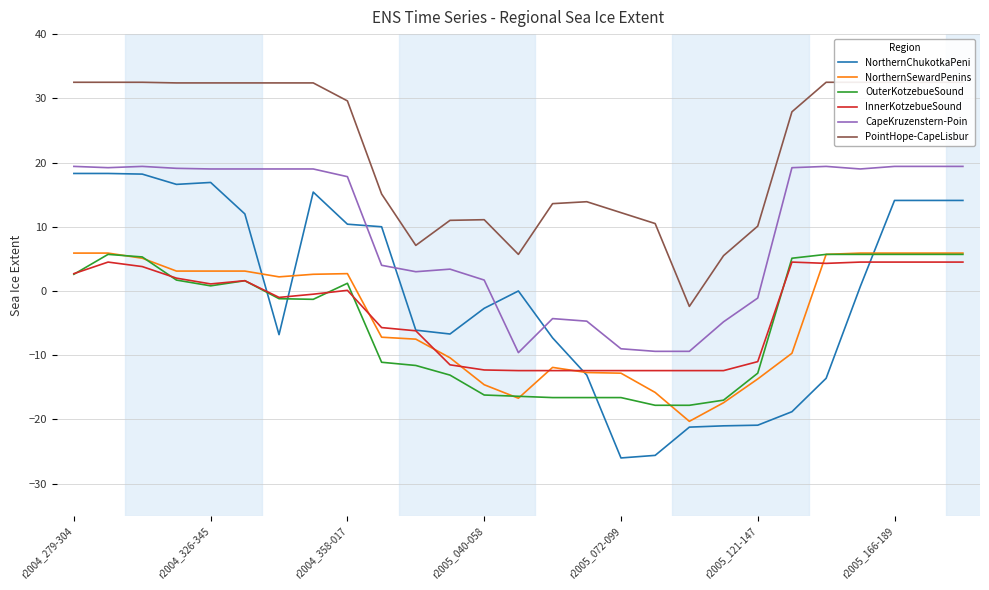

Is the value of CapeKruzenstern-Poin at 9 greater than the value of NorthernSewardPenins at 19?

Yes